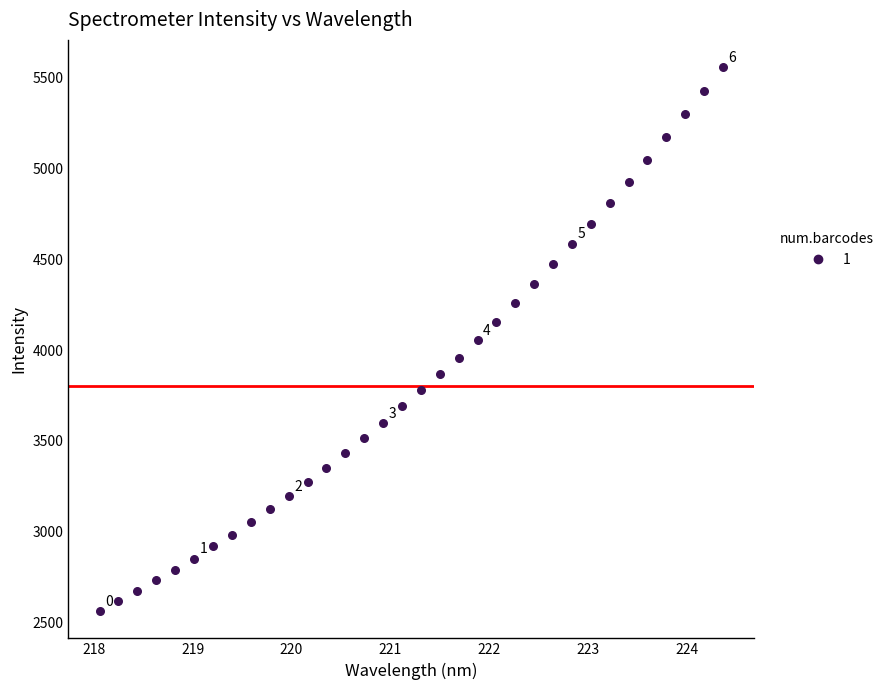

What is the range of Y values (max minus min)?

2995.2